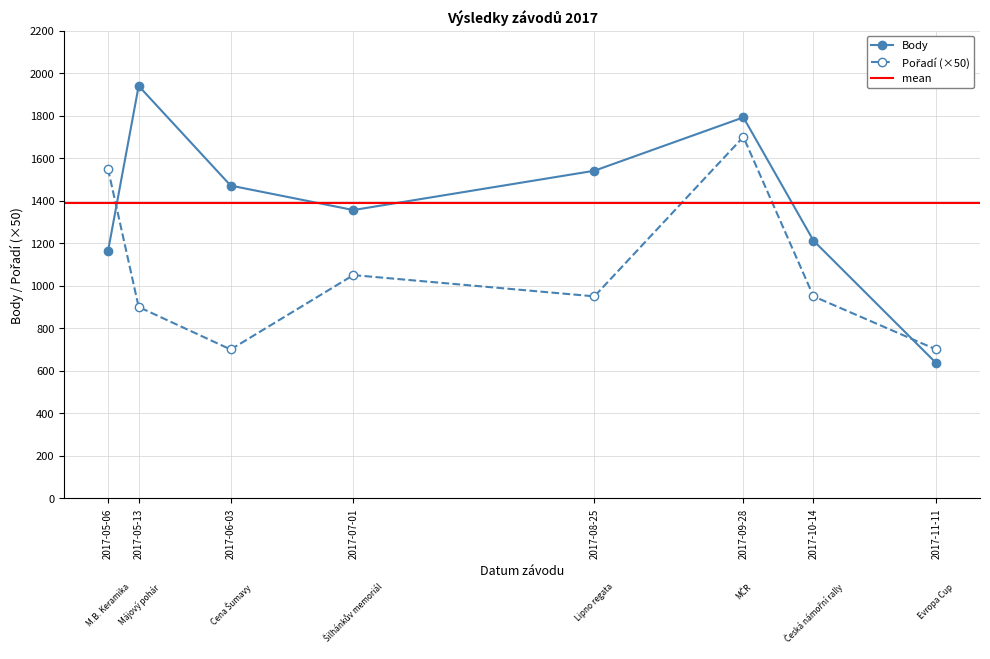

What is the highest value of the Pořadí series?

1700